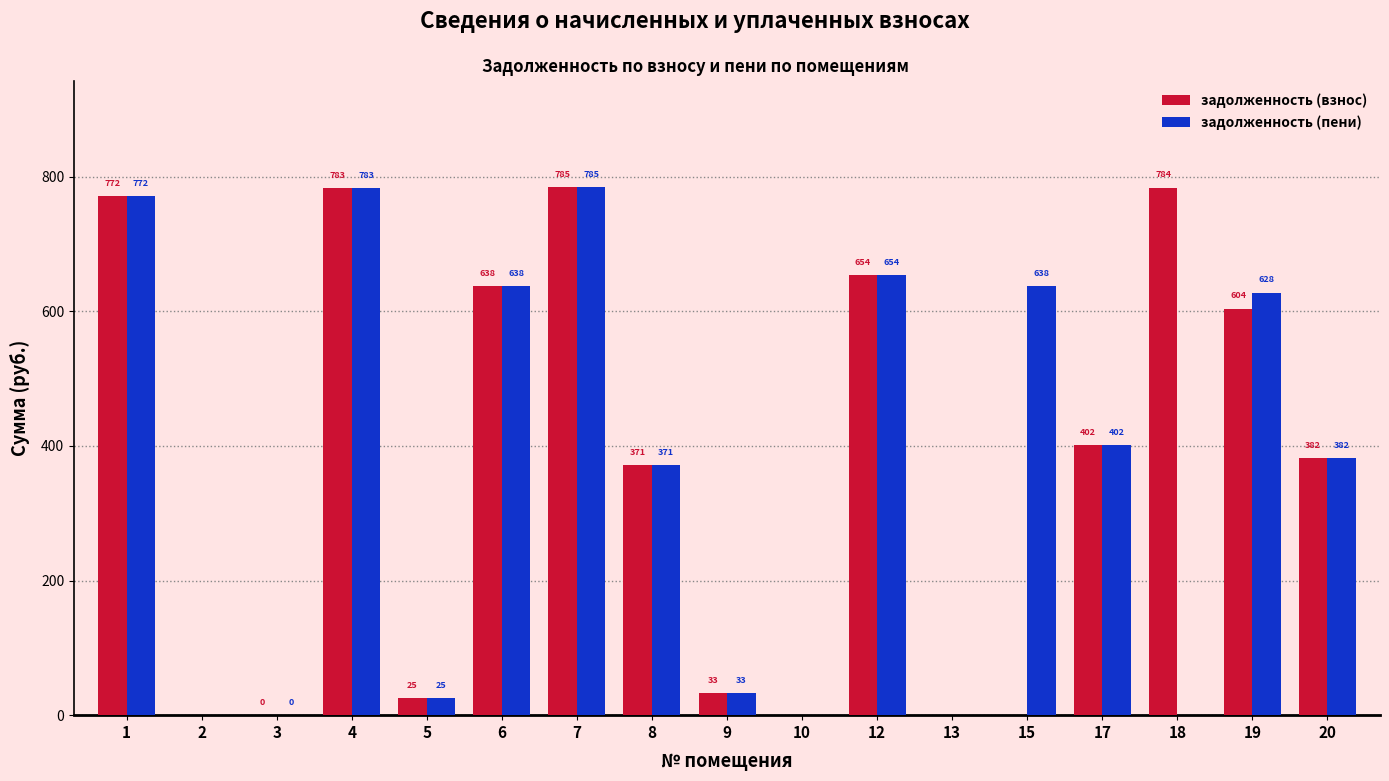

What is the highest value of the задолженность (взнос) series?

785.3